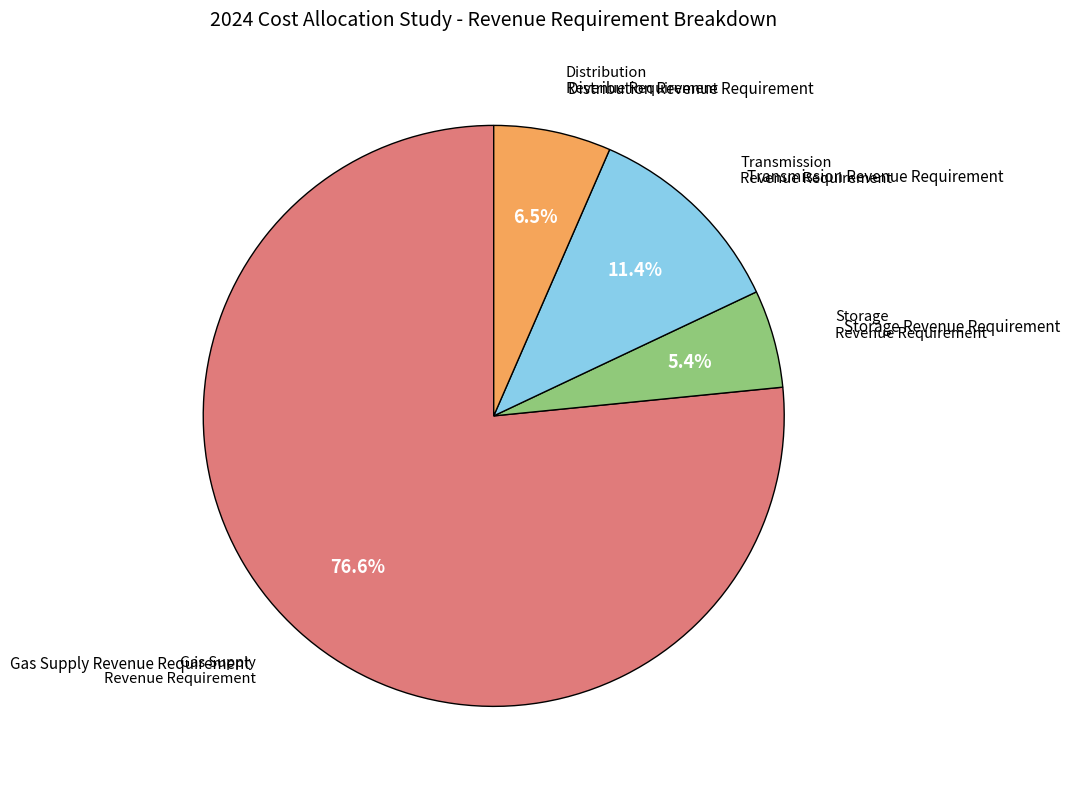

Is there any slice that represents more than half of the pie?

Yes